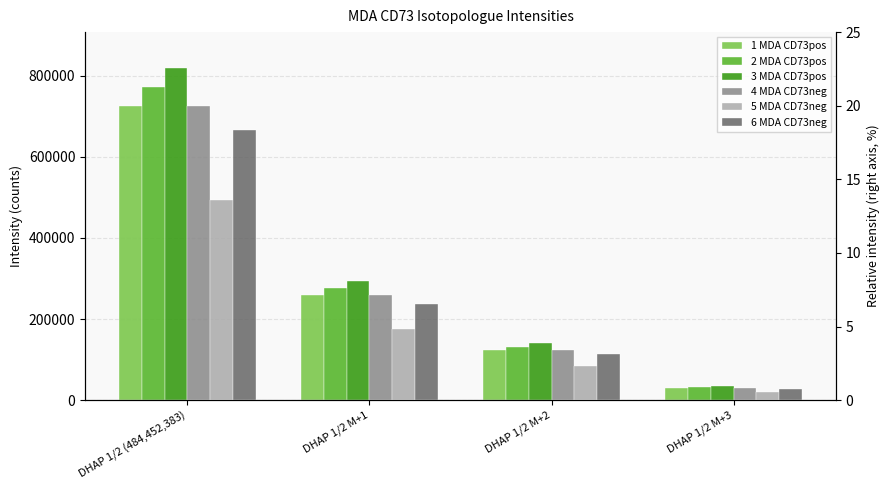

What are all the series names shown in the legend?

1 MDA CD73pos, 2 MDA CD73pos, 3 MDA CD73pos, 4 MDA CD73neg, 5 MDA CD73neg, 6 MDA CD73neg